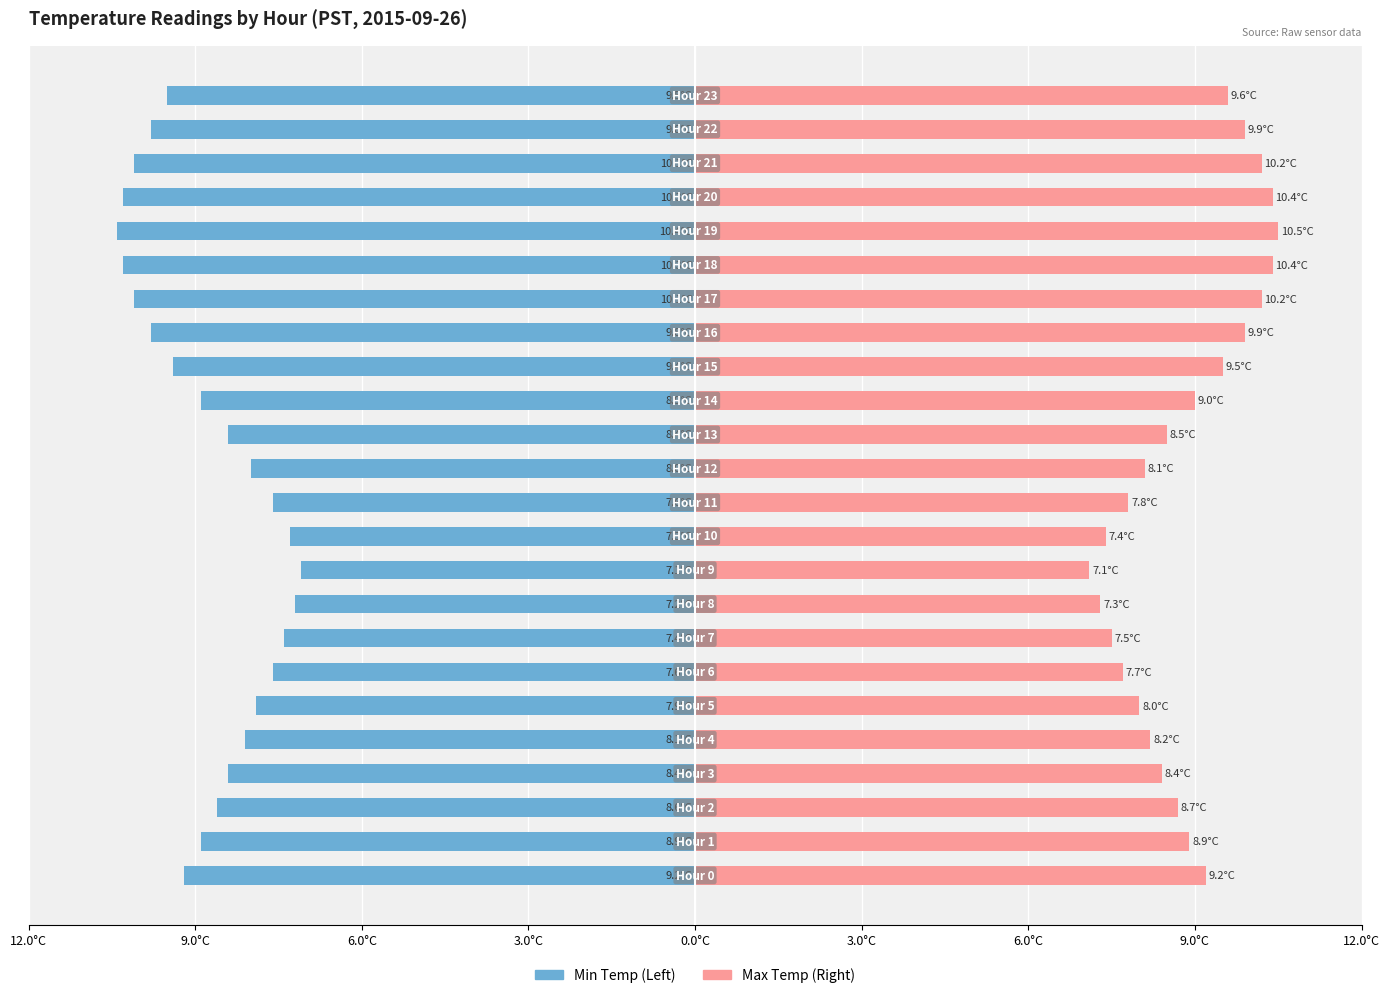

What is the difference between the maximum and minimum values in the Min Temp (Left) series?

3.3